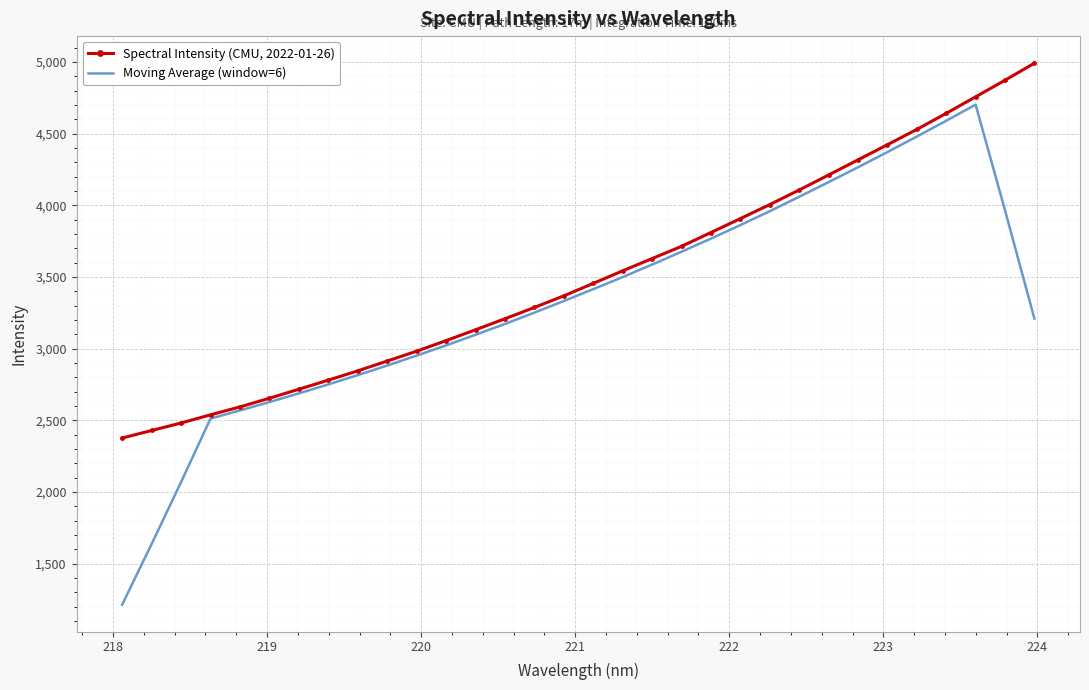

List the series in order of their peak value, highest first.

Spectral Intensity (CMU, 2022-01-26), Moving Average (window=6)